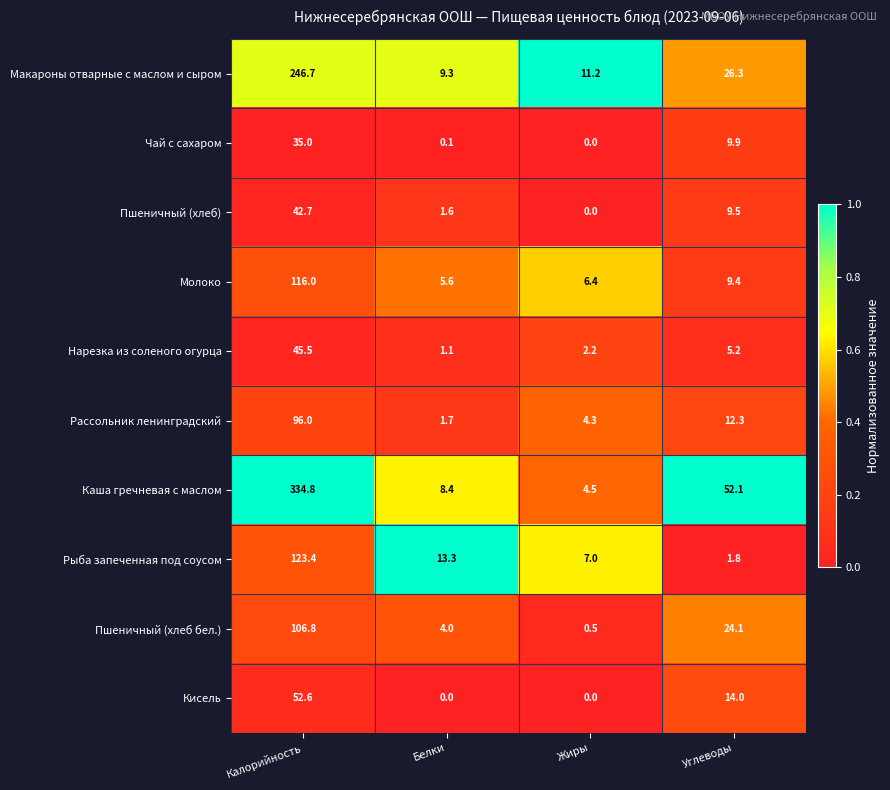

What is the total value across all series at Углеводы?

164.6